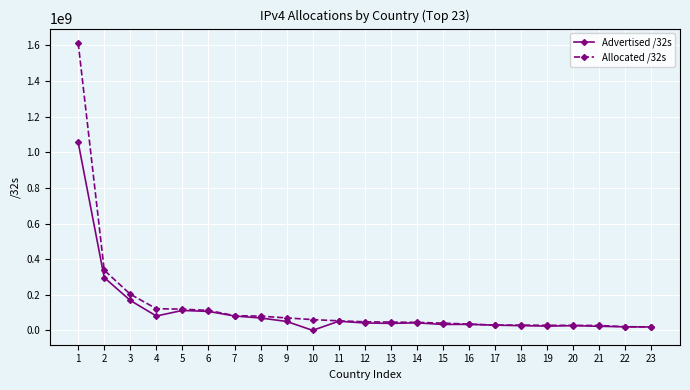

What is the maximum value for Allocated /32s?

1612955648